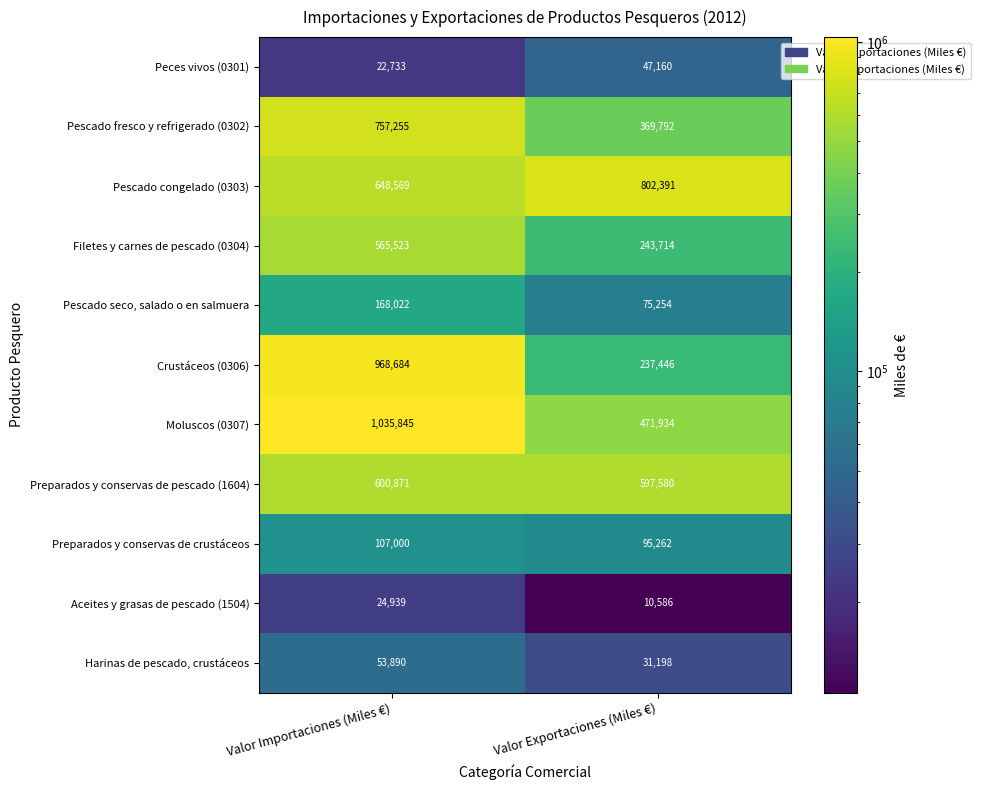

Reading right to left, extract all data points from this chart.

Peces vivos (0301): Valor Exportaciones (Miles €)=47160	Valor Importaciones (Miles €)=22733
Pescado fresco y refrigerado (0302): Valor Exportaciones (Miles €)=369792	Valor Importaciones (Miles €)=757255
Pescado congelado (0303): Valor Exportaciones (Miles €)=802391	Valor Importaciones (Miles €)=648569
Filetes y carnes de pescado (0304): Valor Exportaciones (Miles €)=243714	Valor Importaciones (Miles €)=565523
Pescado seco, salado o en salmuera: Valor Exportaciones (Miles €)=75254	Valor Importaciones (Miles €)=168022
Crustáceos (0306): Valor Exportaciones (Miles €)=237446	Valor Importaciones (Miles €)=968684
Moluscos (0307): Valor Exportaciones (Miles €)=471934	Valor Importaciones (Miles €)=1035845
Preparados y conservas de pescado (1604): Valor Exportaciones (Miles €)=597580	Valor Importaciones (Miles €)=600871
Preparados y conservas de crustáceos: Valor Exportaciones (Miles €)=95262	Valor Importaciones (Miles €)=107000
Aceites y grasas de pescado (1504): Valor Exportaciones (Miles €)=10586	Valor Importaciones (Miles €)=24939
Harinas de pescado, crustáceos: Valor Exportaciones (Miles €)=31198	Valor Importaciones (Miles €)=53890